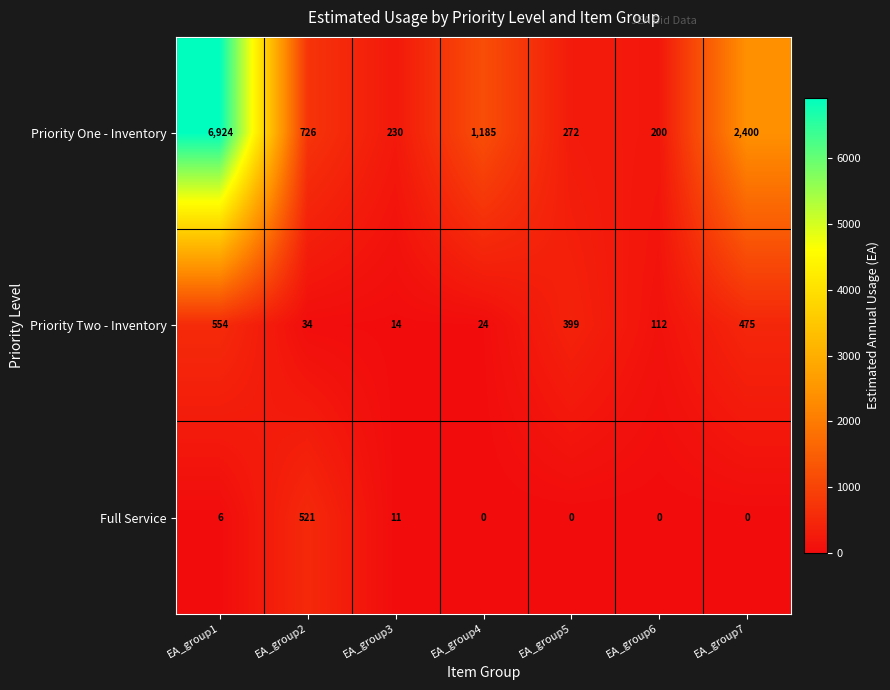

Is the value of Priority One - Inventory at EA_group1 greater than the value of Full Service at EA_group1?

Yes